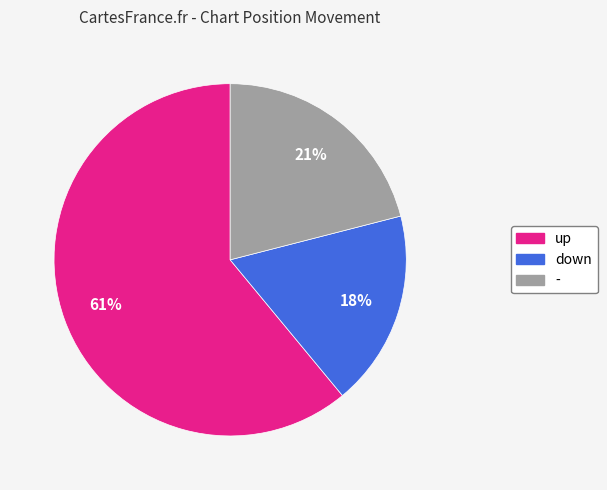

Which category has the biggest portion of the pie?

up